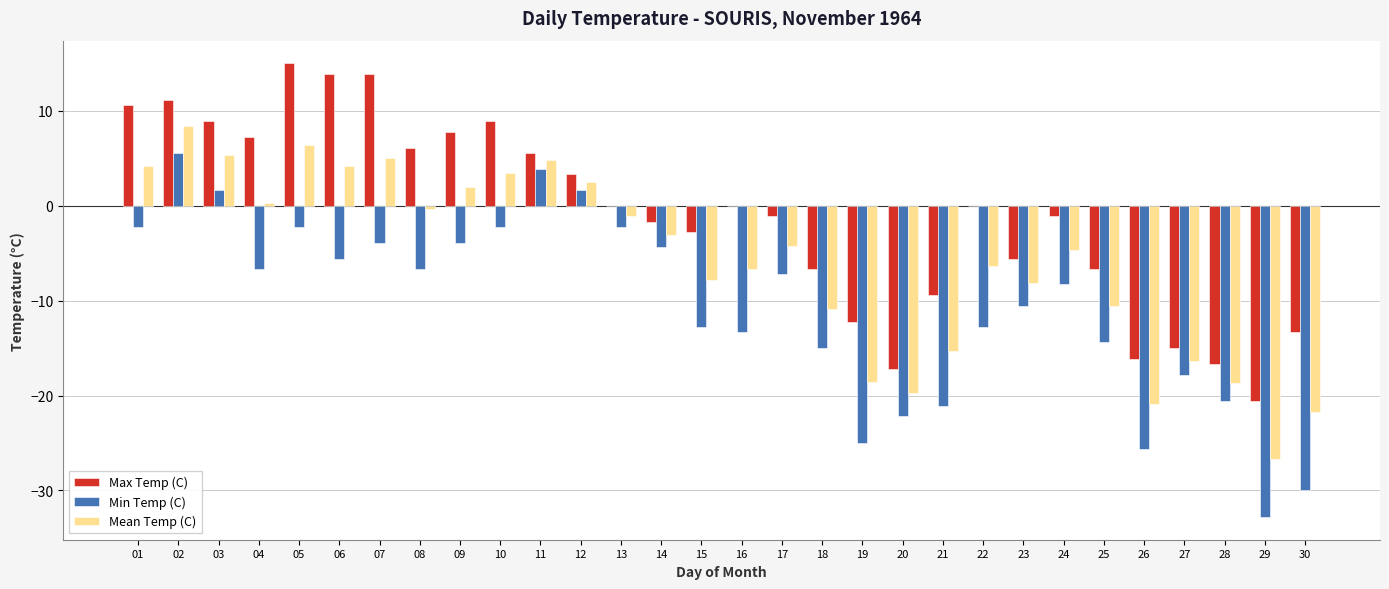

At which category is the sum across all series the highest?

02